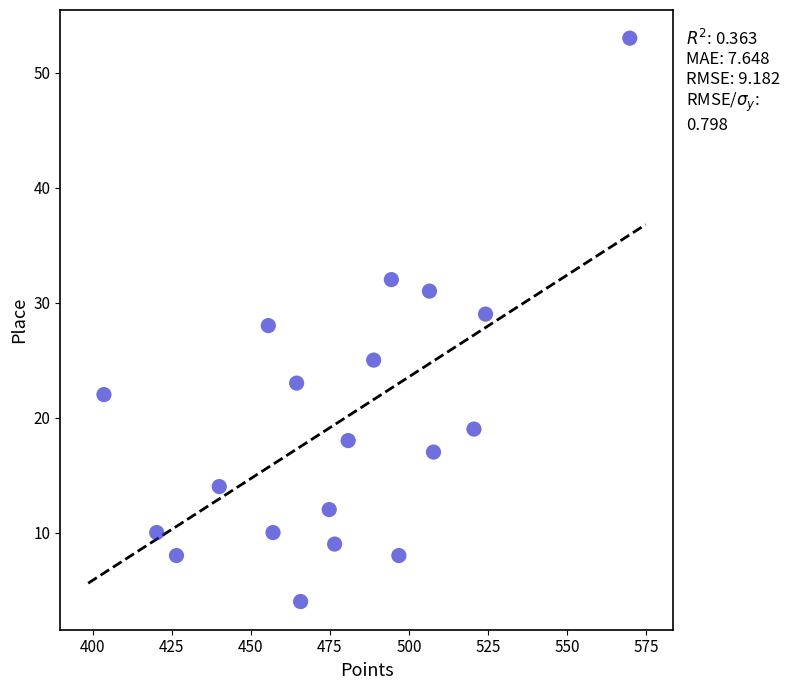

What is the range of Y values (max minus min)?

49